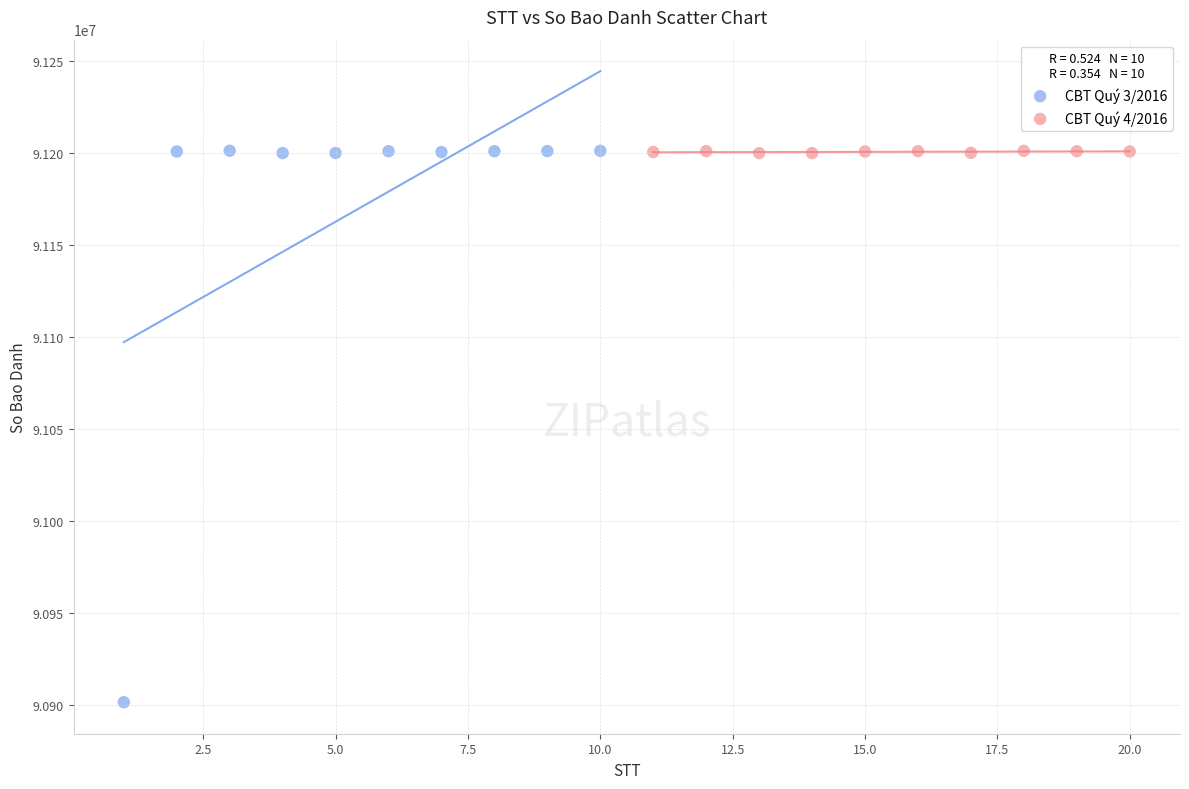

Which series contains the lowest Y value?

CBT Quý 3/2016